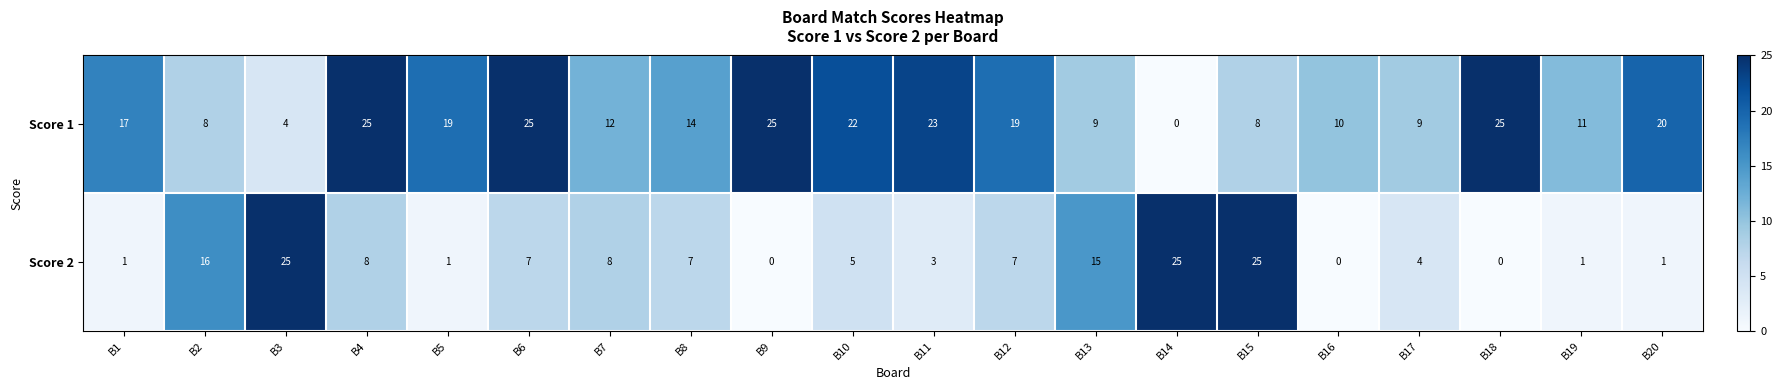

How many distinct data groups are displayed?

2